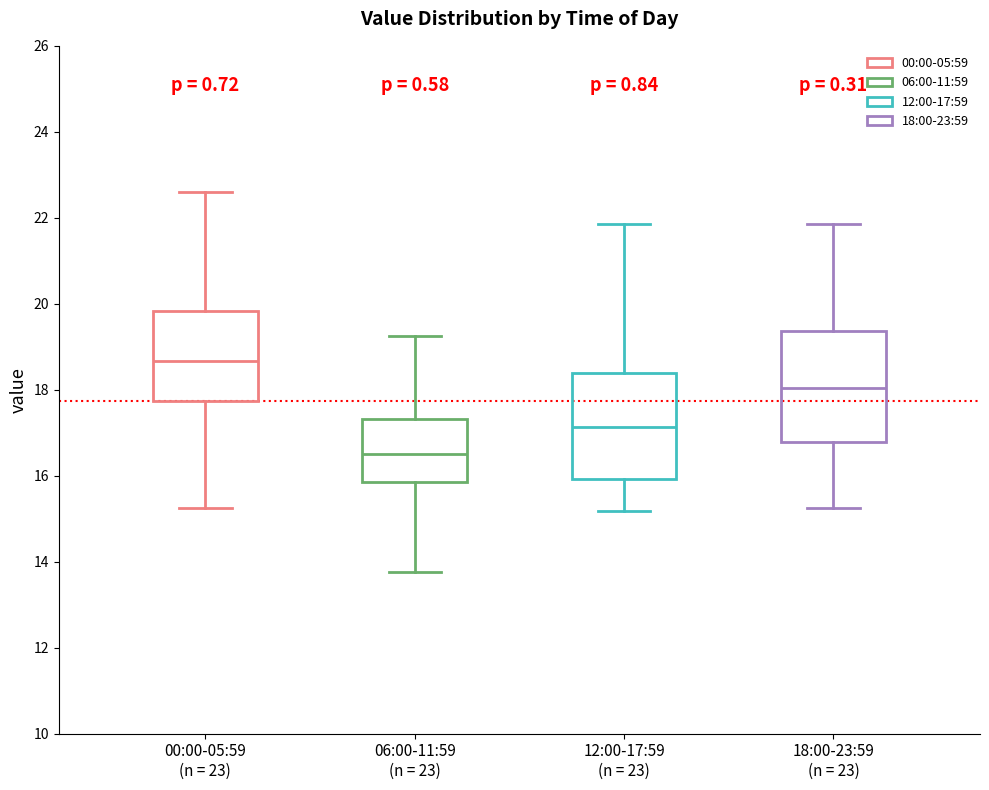

Reading left to right, read every box against the y-axis: the position of its median line, the range the box covers, and the ends of its whiskers. The values are not printed on the chart, so give them approximately, as read against the axis.

00:00-05:59 (n = 23): median 18.6, box 17.8 to 19.8, whiskers 15.2 to 22.6
06:00-11:59 (n = 23): median 16.6, box 15.8 to 17.4, whiskers 13.8 to 19.2
12:00-17:59 (n = 23): median 17.2, box 16.0 to 18.4, whiskers 15.2 to 21.8
18:00-23:59 (n = 23): median 18.0, box 16.8 to 19.4, whiskers 15.2 to 21.8